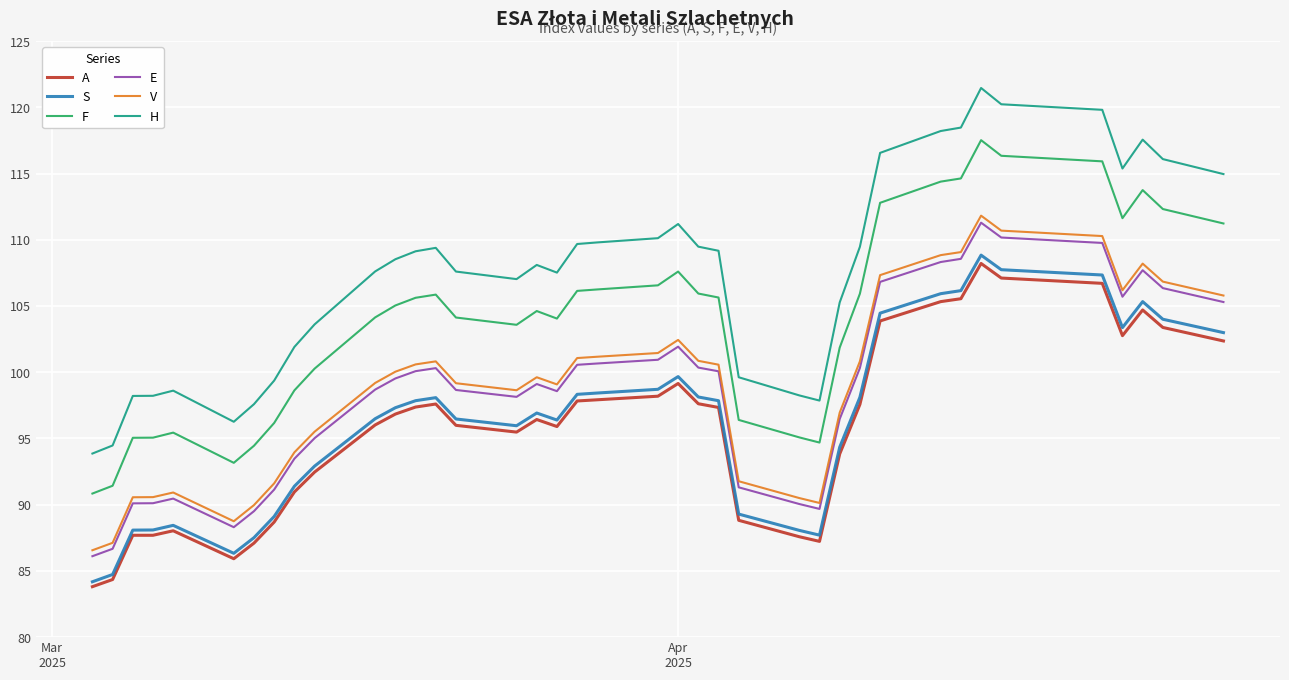

Which series has the largest range (max minus min)?

H